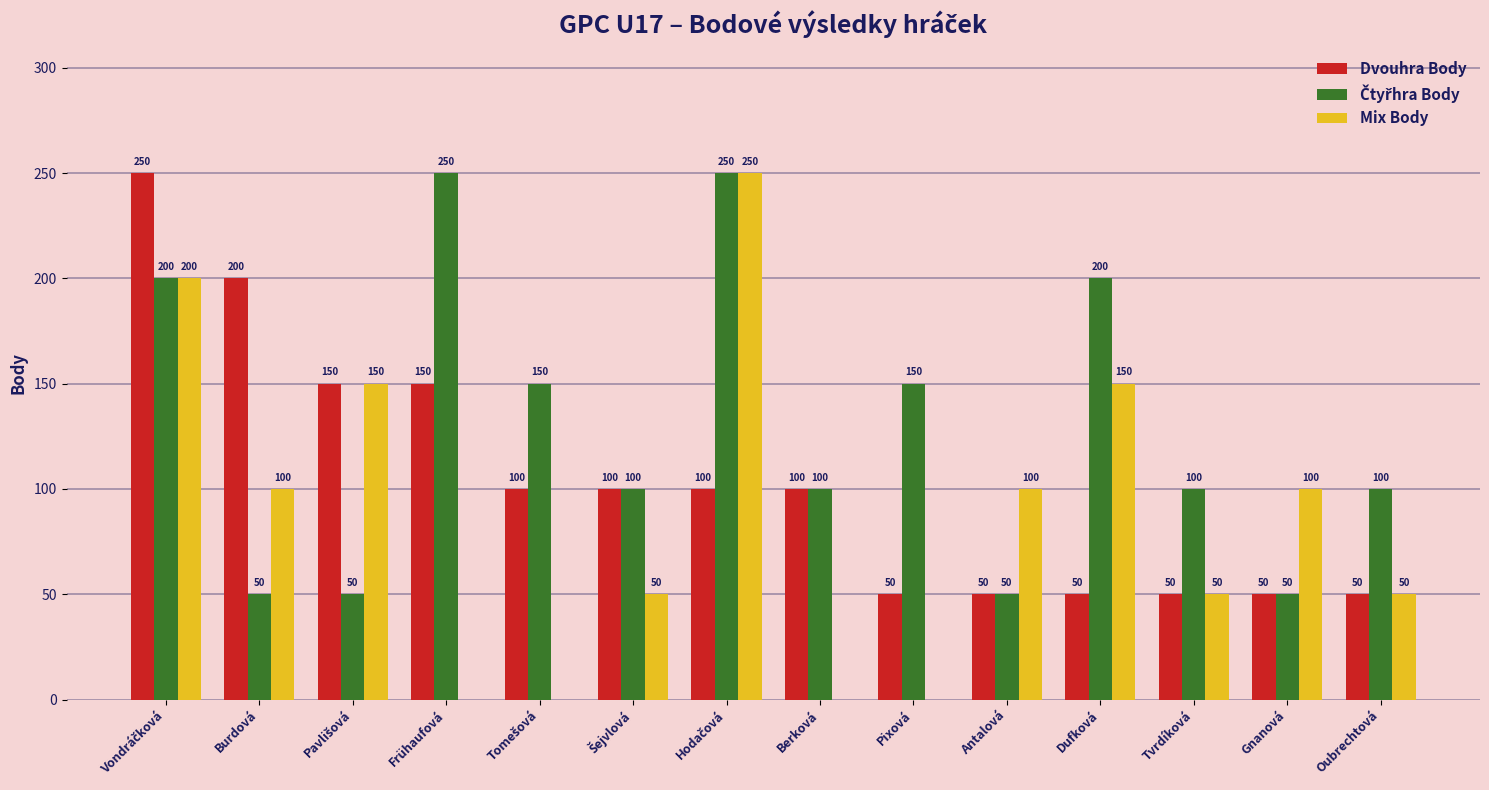

What is the maximum value shown in the chart?

250